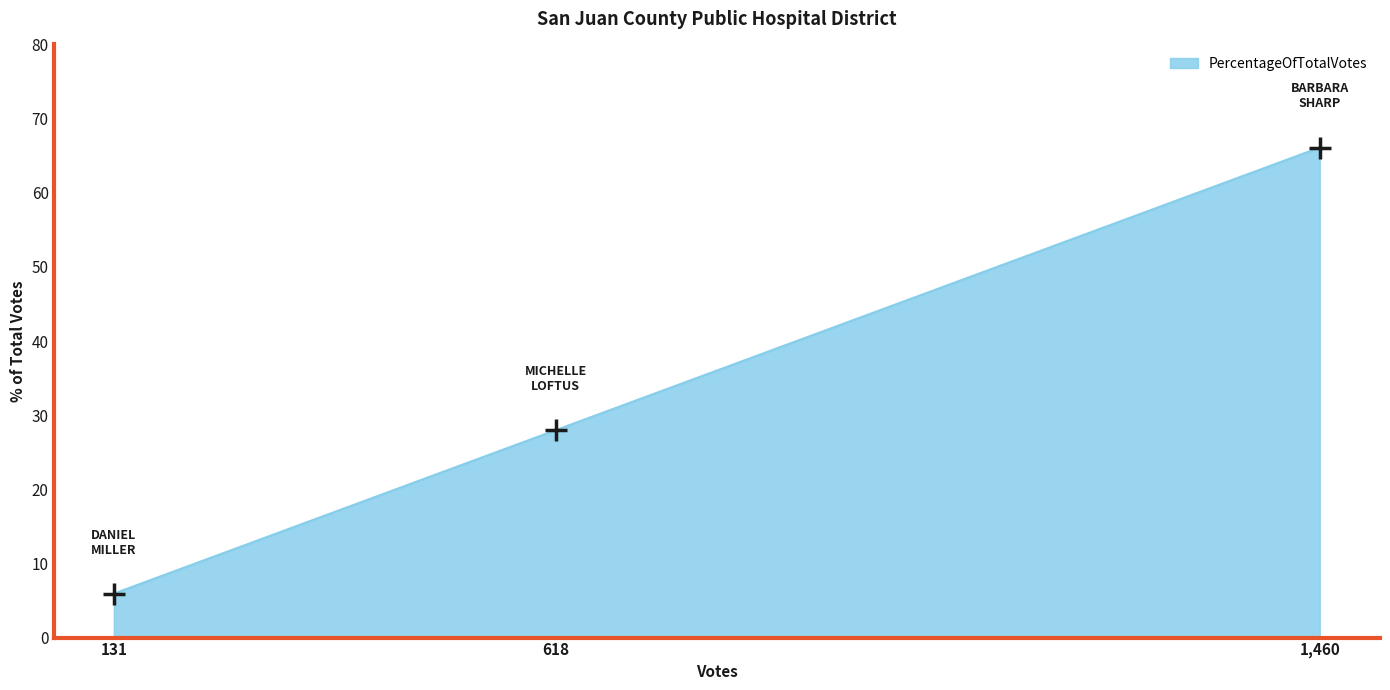

The value at 1,460 is 19.6. True or false?

False